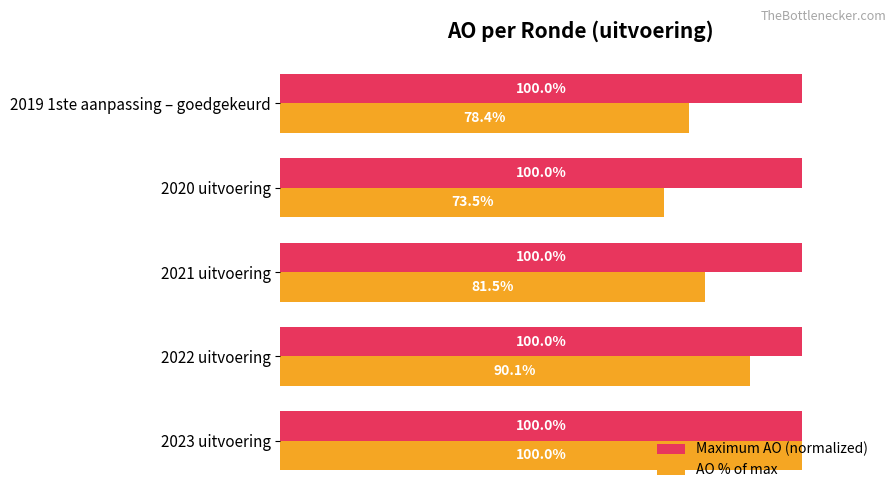

Is the value of AO % of max at 2021 uitvoering greater than the value of Maximum AO (normalized) at 2023 uitvoering?

No